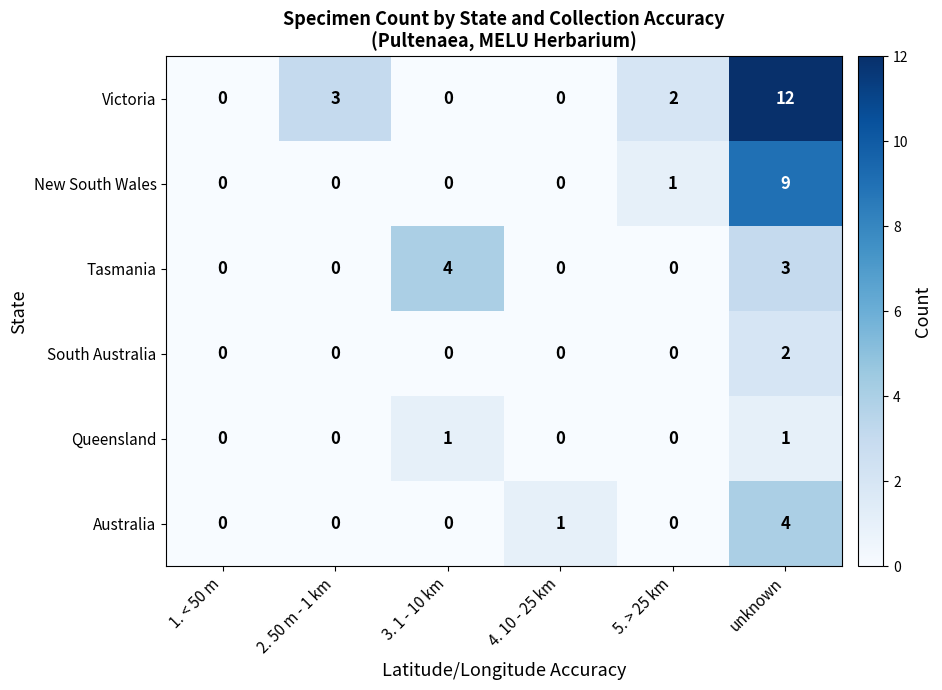

The Tasmania series shows 3 at 3. 1 - 10 km. True or false?

False